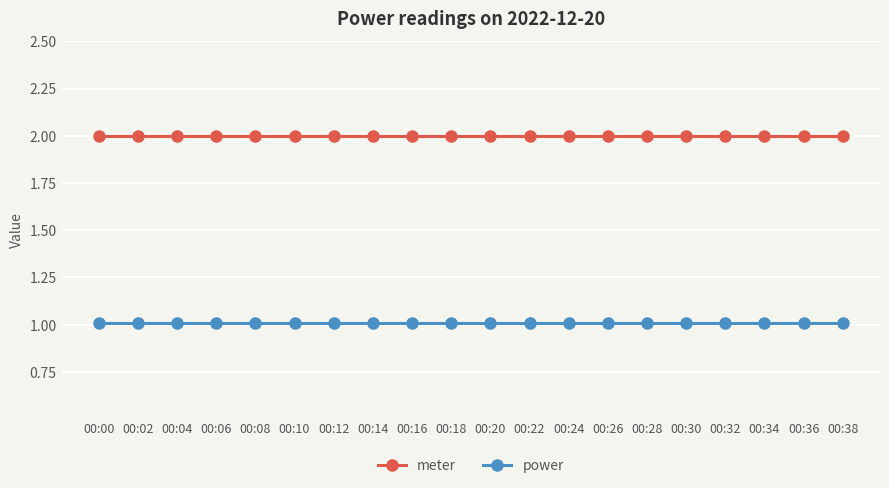

What is the smallest value displayed?

1.0